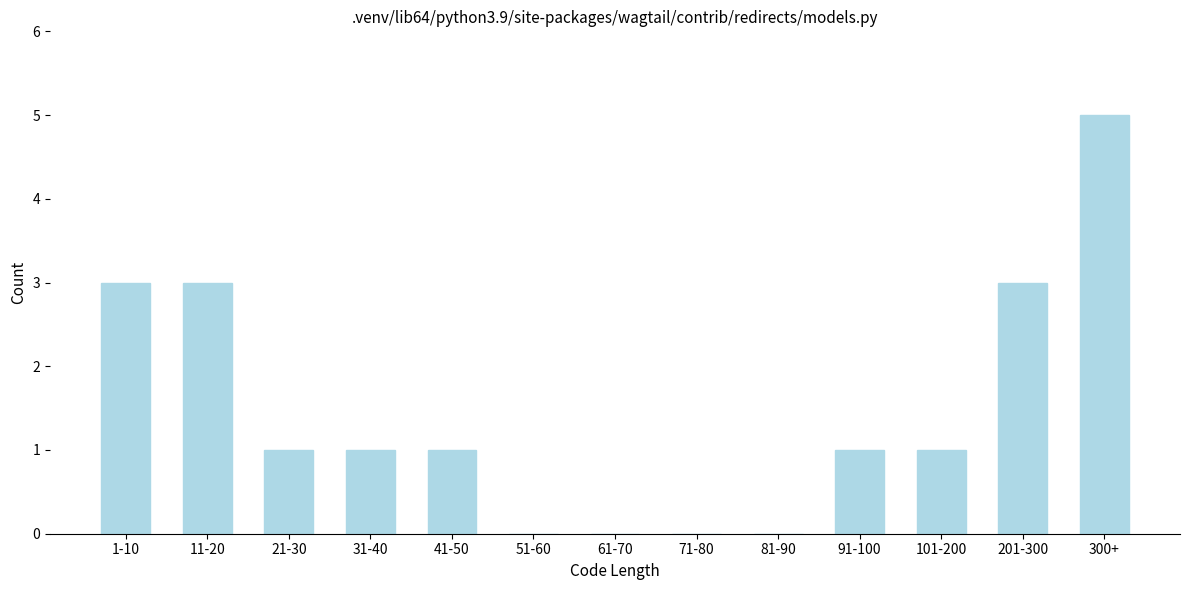

Reading left to right, list all the values displayed in this chart.

1-10=3	11-20=3	21-30=1	31-40=1	41-50=1	51-60=0	61-70=0	71-80=0	81-90=0	91-100=1	101-200=1	201-300=3	300+=5